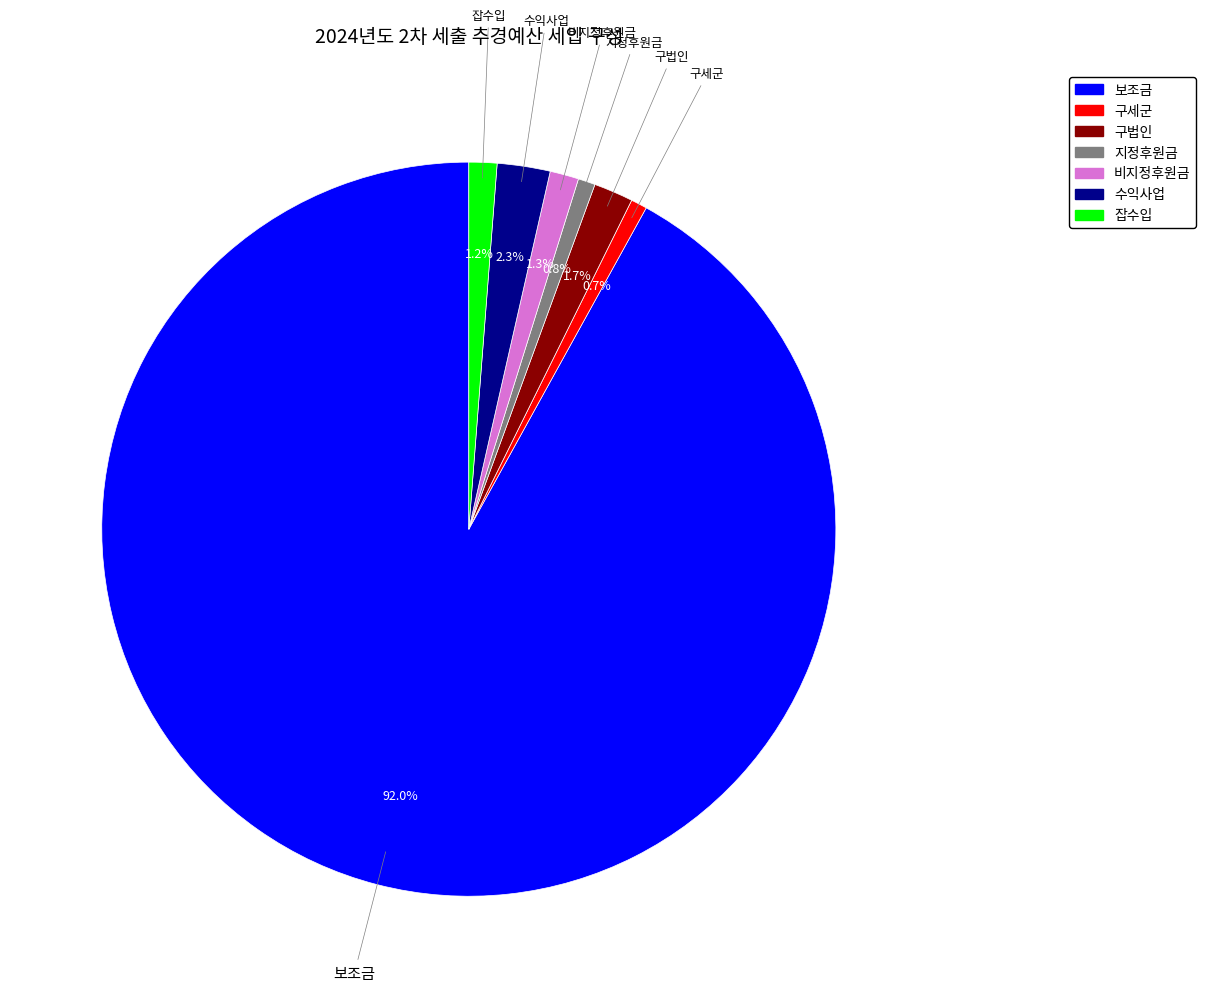

To the nearest percent, what is the combined percentage of 구세군 and 비지정후원금?

2%